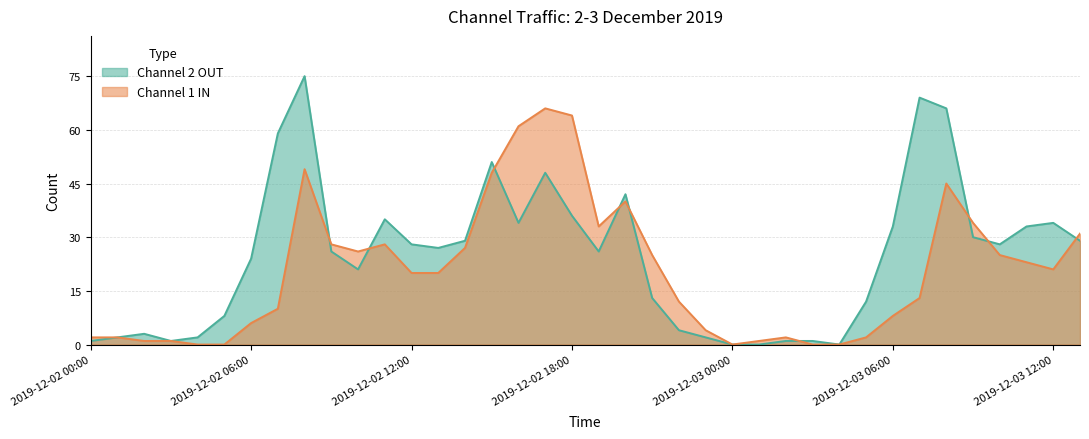

What is the label of the 4th point from the left?

2019-12-02 03:00